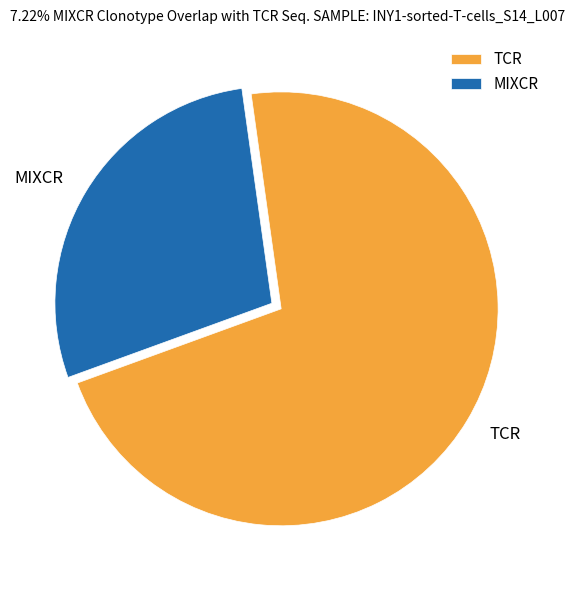

What is the smallest slice in the pie chart?

MIXCR